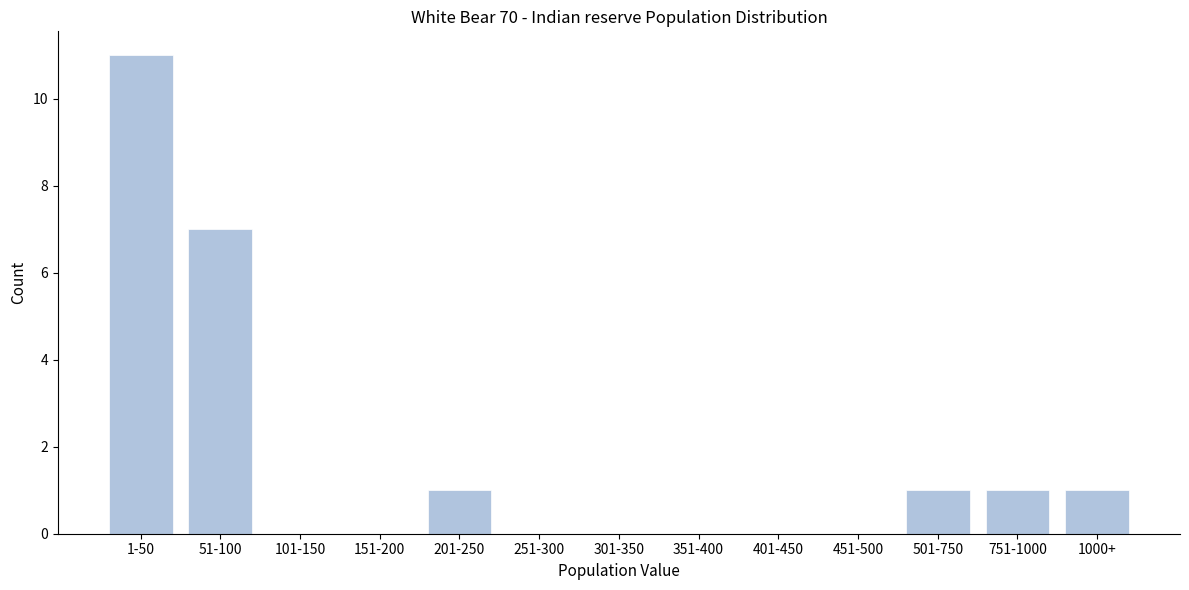

Reading left to right, transcribe all the data shown in this chart.

1-50=11	51-100=7	101-150=0	151-200=0	201-250=1	251-300=0	301-350=0	351-400=0	401-450=0	451-500=0	501-750=1	751-1000=1	1000+=1